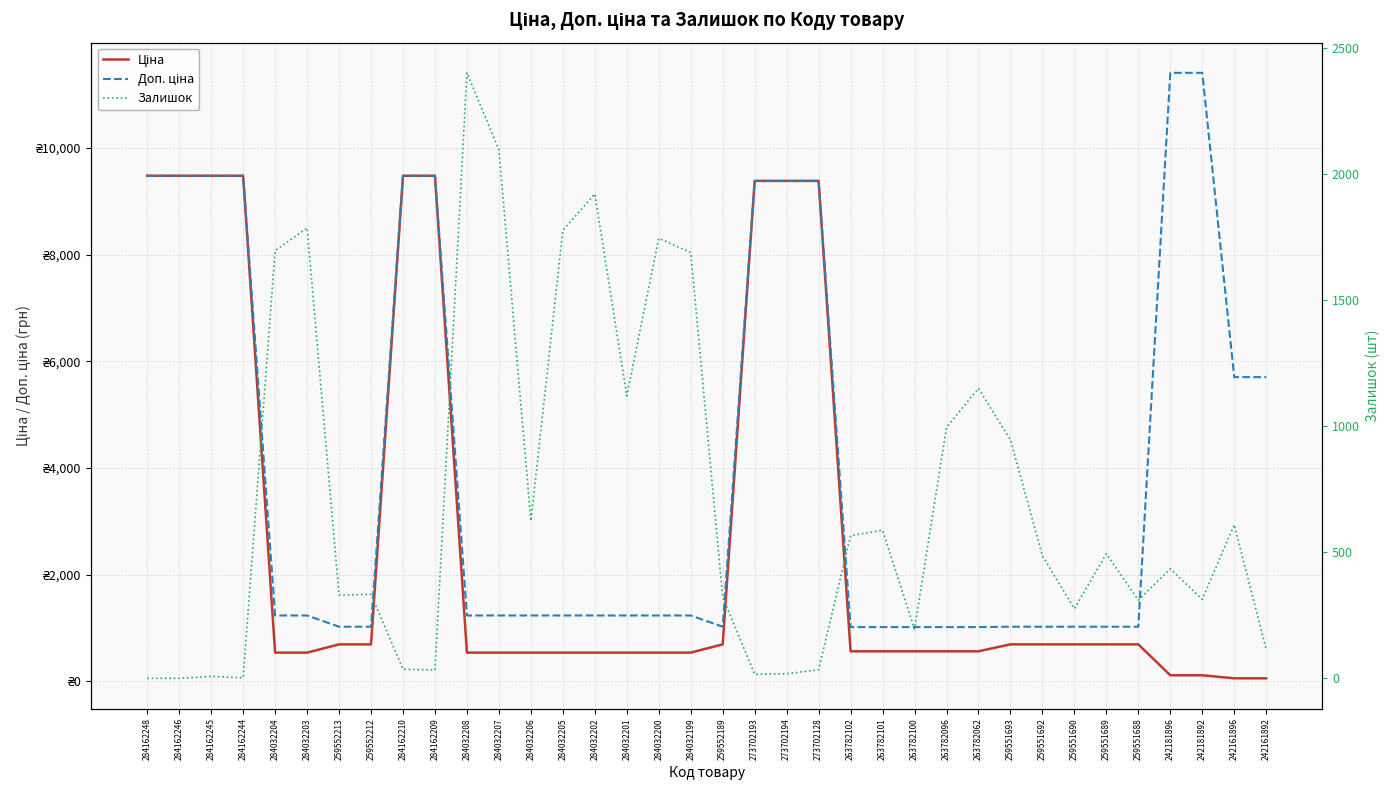

The value of Доп. ціна at 284032206 is 724.1. True or false?

False